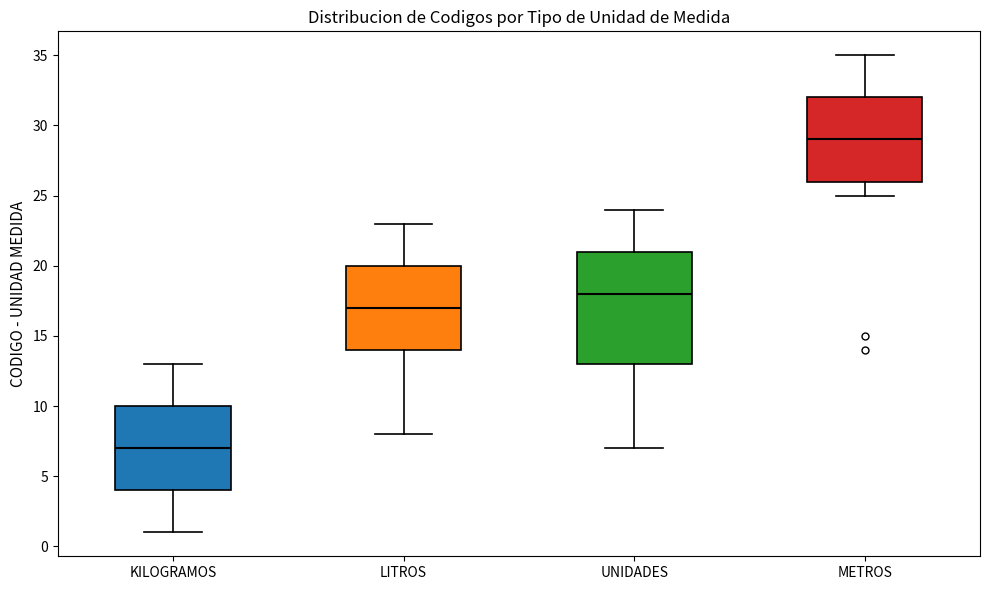

Which box is the tallest, from its lower edge to its upper edge?

UNIDADES